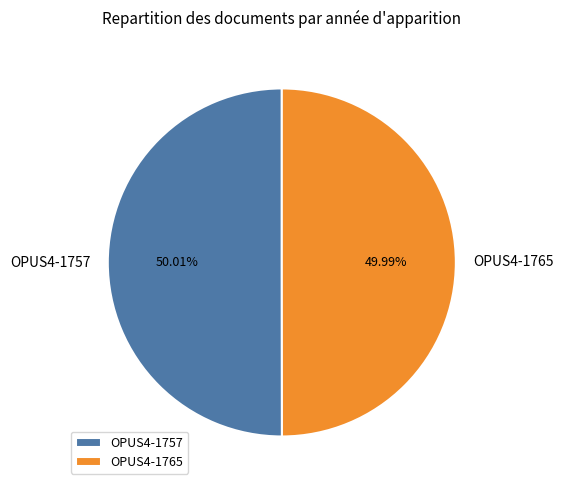

How many slices are in this pie chart?

2